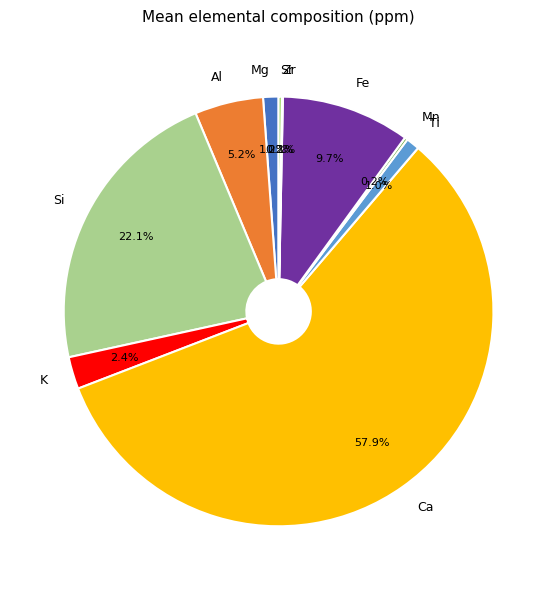

Is the sum of Ti and K greater than half?

No